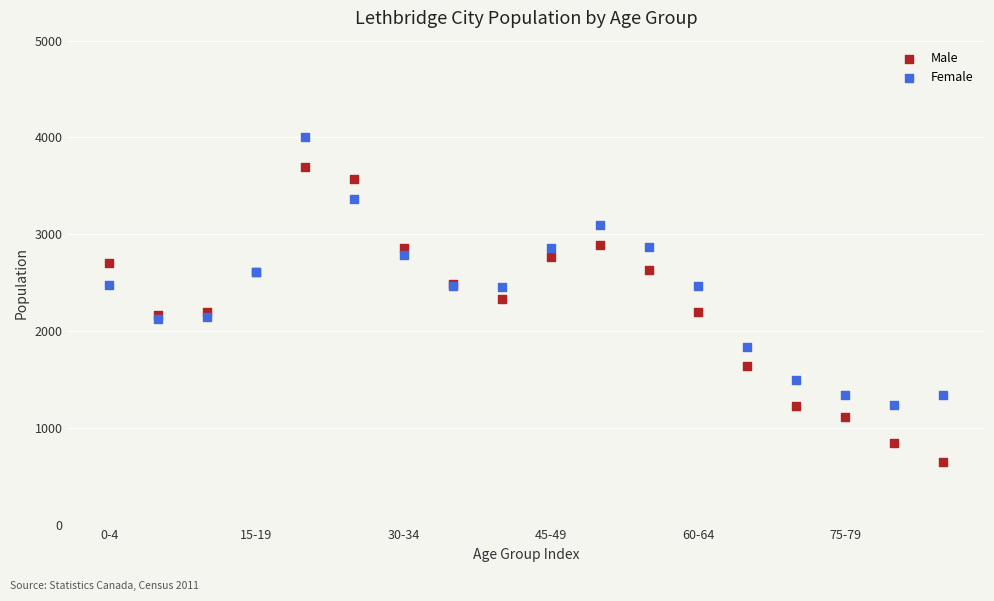

Which series contains the lowest Y value?

Male